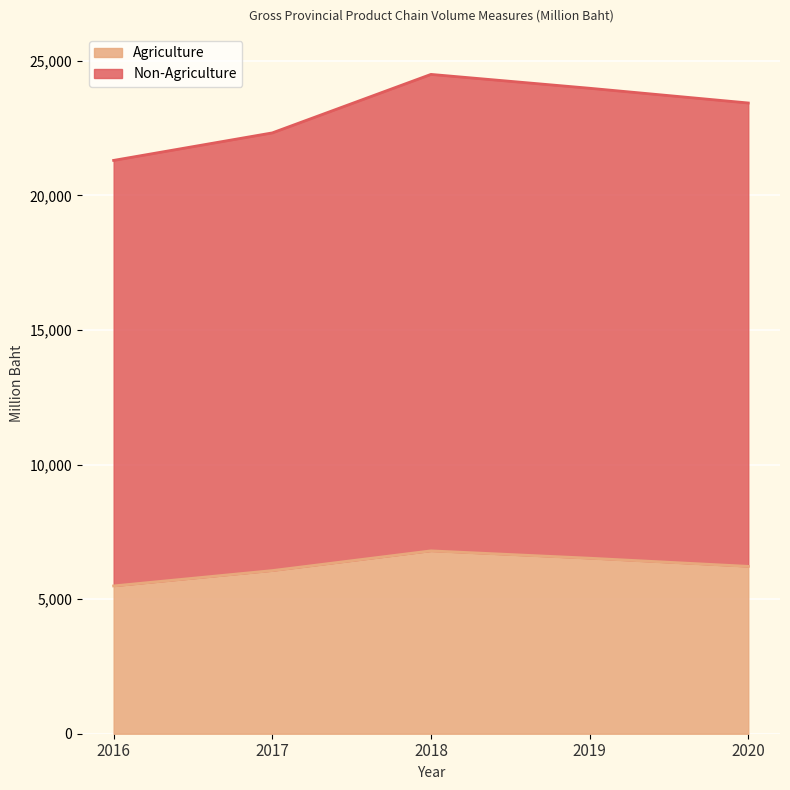

Where does the Agriculture series first go above 6218?

2018